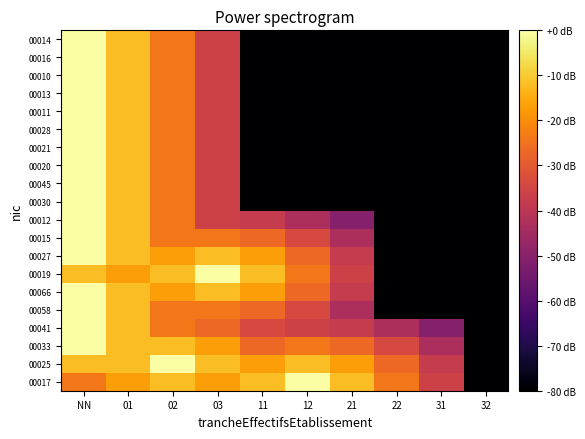

Reading right to left, transcribe all the data shown in this chart.

00017: 32=-80.0	31=-36.0	22=-24.0	21=-12.0	12=0.0	11=-12.0	03=-17.0	02=-12.0	01=-17.0	NN=-24.0
00025: 32=-80.0	31=-37.9	22=-26.8	21=-17.0	12=-12.0	11=-17.0	03=-12.0	02=0.0	01=-12.0	NN=-12.0
00033: 32=-80.0	31=-43.3	22=-33.9	21=-26.8	12=-24.0	11=-26.8	03=-17.0	02=-12.0	01=-12.0	NN=0.0
00041: 32=-80.0	31=-50.9	22=-43.3	21=-37.9	12=-36.0	11=-33.9	03=-26.8	02=-24.0	01=-12.0	NN=0.0
00058: 32=-80.0	31=-80.0	22=-80.0	21=-43.3	12=-33.9	11=-26.8	03=-24.0	02=-24.0	01=-12.0	NN=0.0
00066: 32=-80.0	31=-80.0	22=-80.0	21=-37.9	12=-26.8	11=-17.0	03=-12.0	02=-17.0	01=-12.0	NN=0.0
00019: 32=-80.0	31=-80.0	22=-80.0	21=-36.0	12=-24.0	11=-12.0	03=0.0	02=-12.0	01=-17.0	NN=-12.0
00027: 32=-80.0	31=-80.0	22=-80.0	21=-37.9	12=-26.8	11=-17.0	03=-12.0	02=-17.0	01=-12.0	NN=0.0
00015: 32=-80.0	31=-80.0	22=-80.0	21=-43.3	12=-33.9	11=-26.8	03=-24.0	02=-24.0	01=-12.0	NN=0.0
00012: 32=-80.0	31=-80.0	22=-80.0	21=-50.9	12=-43.3	11=-37.9	03=-36.0	02=-24.0	01=-12.0	NN=0.0
00030: 32=-80.0	31=-80.0	22=-80.0	21=-80.0	12=-80.0	11=-80.0	03=-36.0	02=-24.0	01=-12.0	NN=0.0
00045: 32=-80.0	31=-80.0	22=-80.0	21=-80.0	12=-80.0	11=-80.0	03=-36.0	02=-24.0	01=-12.0	NN=0.0
00020: 32=-80.0	31=-80.0	22=-80.0	21=-80.0	12=-80.0	11=-80.0	03=-36.0	02=-24.0	01=-12.0	NN=0.0
00021: 32=-80.0	31=-80.0	22=-80.0	21=-80.0	12=-80.0	11=-80.0	03=-36.0	02=-24.0	01=-12.0	NN=0.0
00028: 32=-80.0	31=-80.0	22=-80.0	21=-80.0	12=-80.0	11=-80.0	03=-36.0	02=-24.0	01=-12.0	NN=0.0
00011: 32=-80.0	31=-80.0	22=-80.0	21=-80.0	12=-80.0	11=-80.0	03=-36.0	02=-24.0	01=-12.0	NN=0.0
00013: 32=-80.0	31=-80.0	22=-80.0	21=-80.0	12=-80.0	11=-80.0	03=-36.0	02=-24.0	01=-12.0	NN=0.0
00010: 32=-80.0	31=-80.0	22=-80.0	21=-80.0	12=-80.0	11=-80.0	03=-36.0	02=-24.0	01=-12.0	NN=0.0
00016: 32=-80.0	31=-80.0	22=-80.0	21=-80.0	12=-80.0	11=-80.0	03=-36.0	02=-24.0	01=-12.0	NN=0.0
00014: 32=-80.0	31=-80.0	22=-80.0	21=-80.0	12=-80.0	11=-80.0	03=-36.0	02=-24.0	01=-12.0	NN=0.0